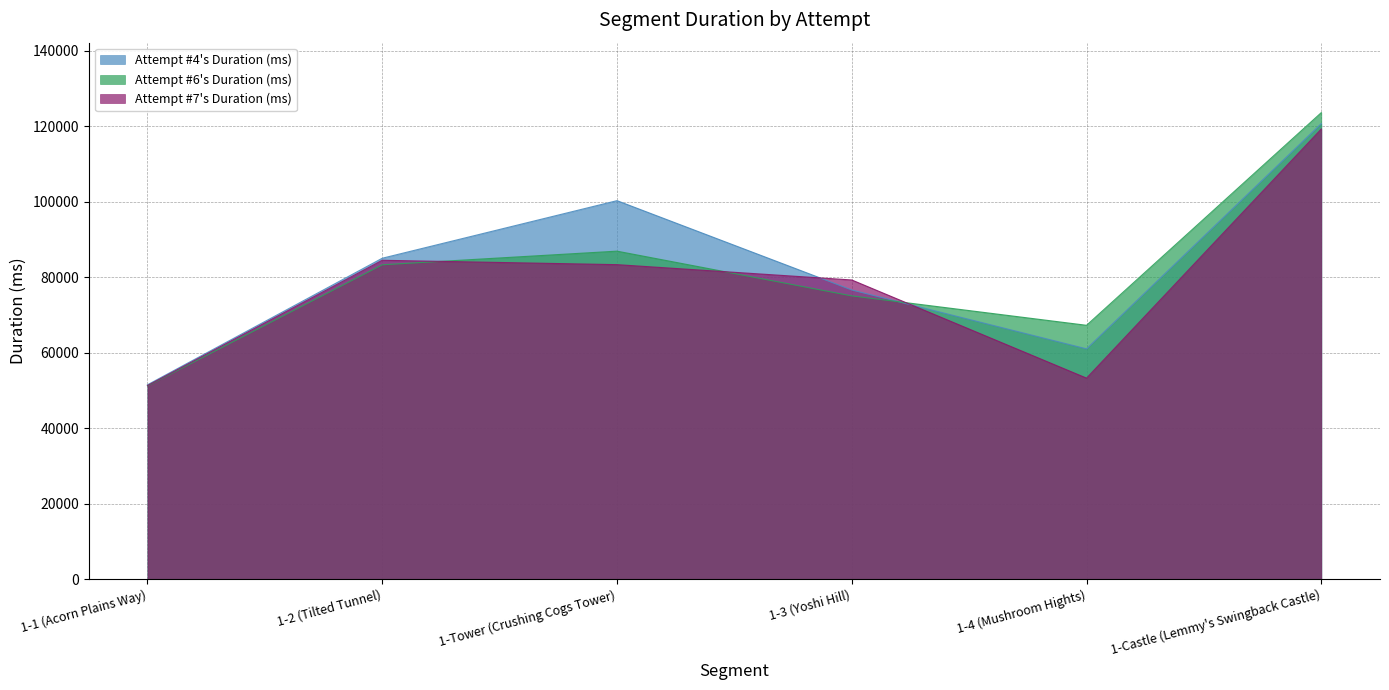

Which series has the largest total across all categories?

Attempt #4's Duration (ms)